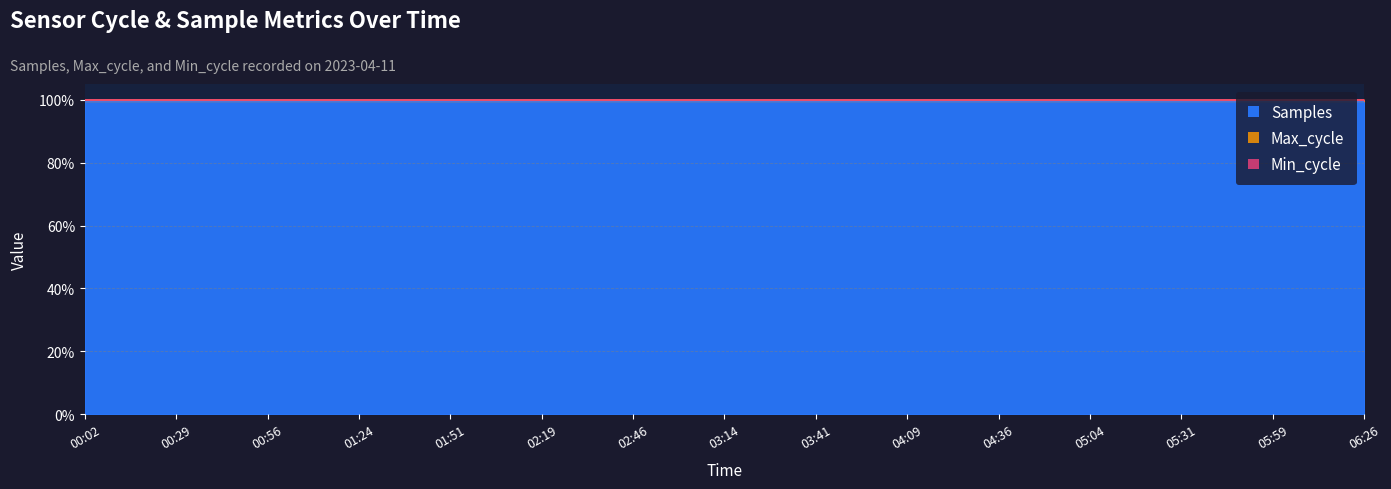

What is the difference between the highest and lowest values at 05:04?

0.4